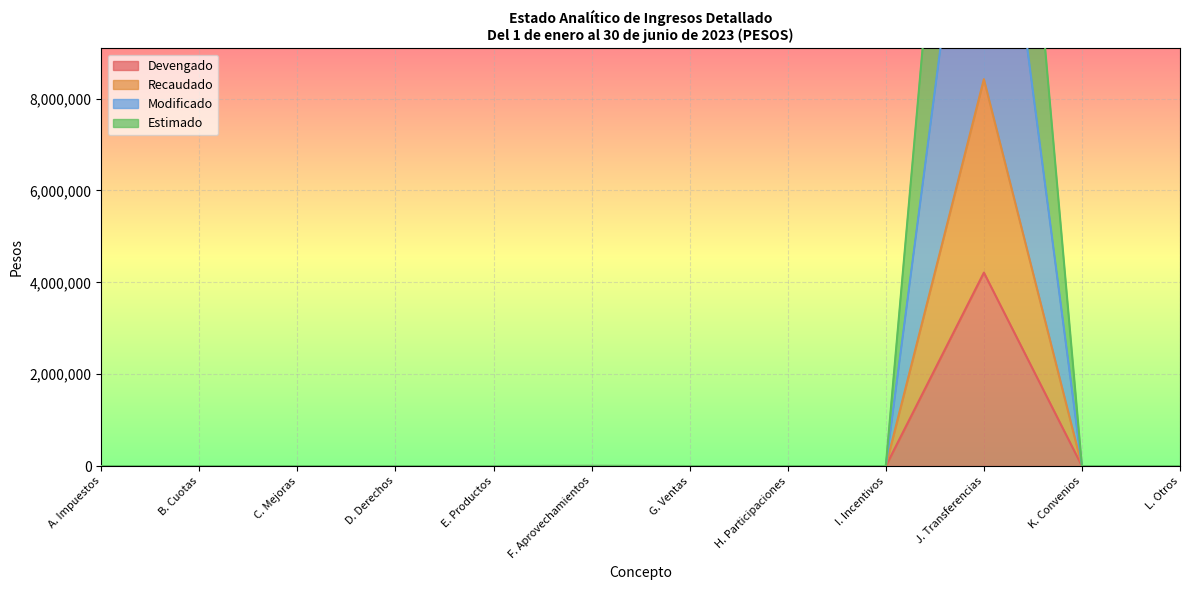

How many lines are shown in the chart?

4